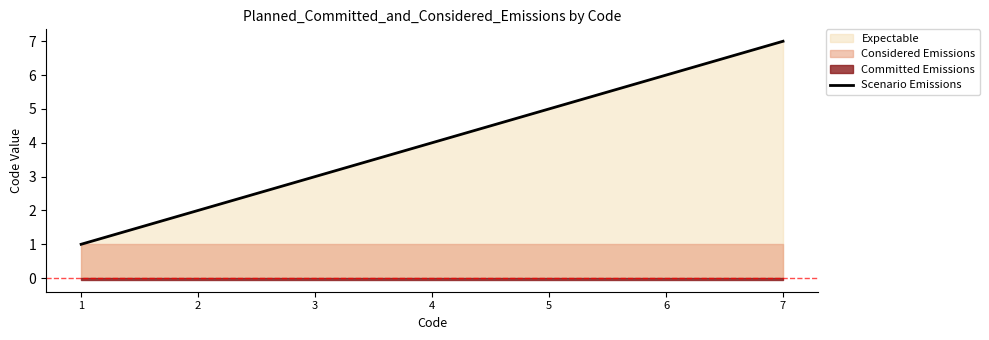

How many data points are less than 4?

3